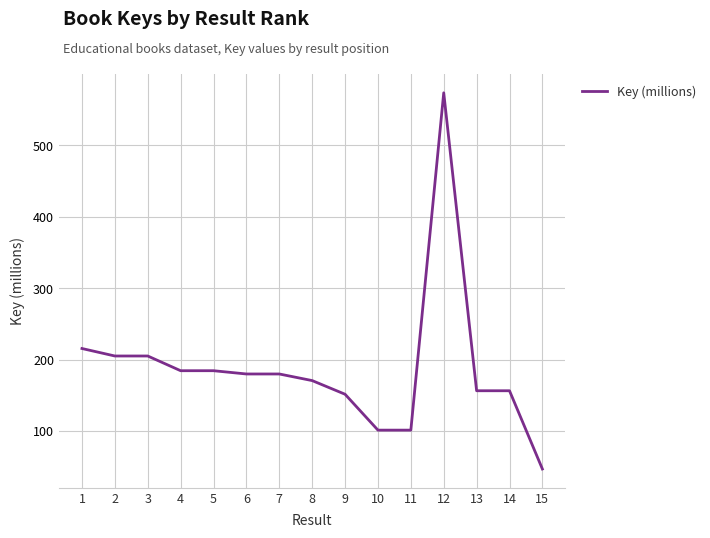

True or false: there are more than 0 points higher than both neighbors.

True